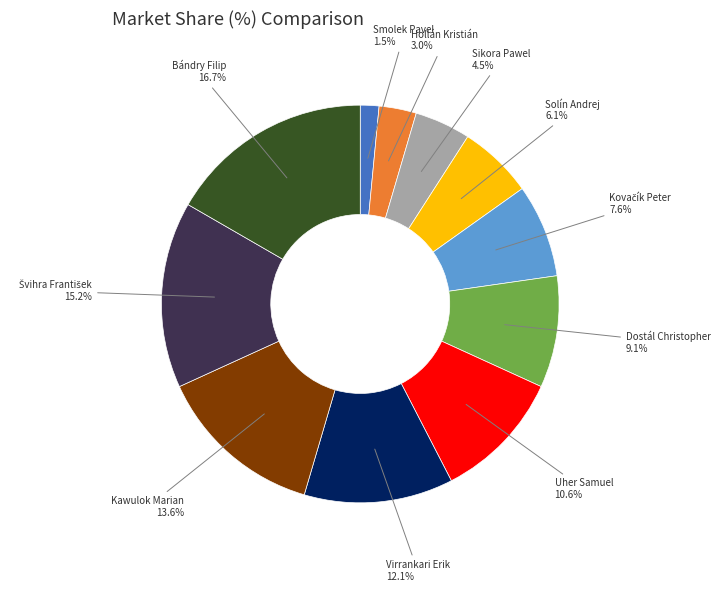

Is there a majority slice in this chart?

No